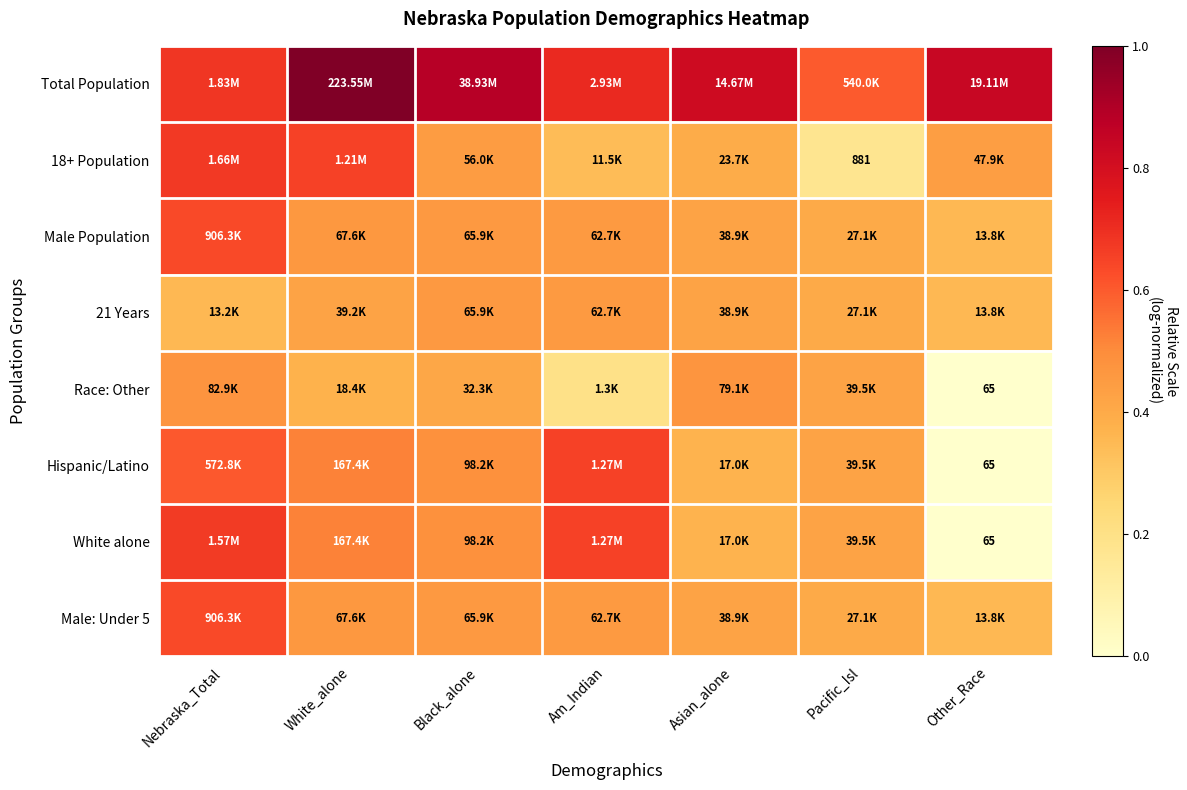

Count the 21 Years values in the range 0 to 1.

7